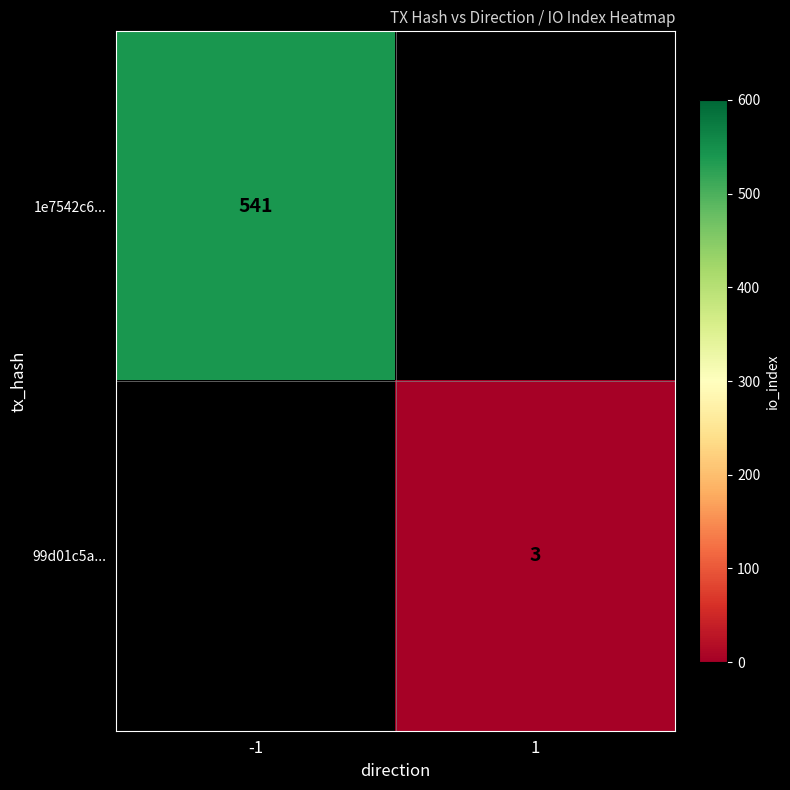

The 99d01c5a... series shows 2 at 1. True or false?

False